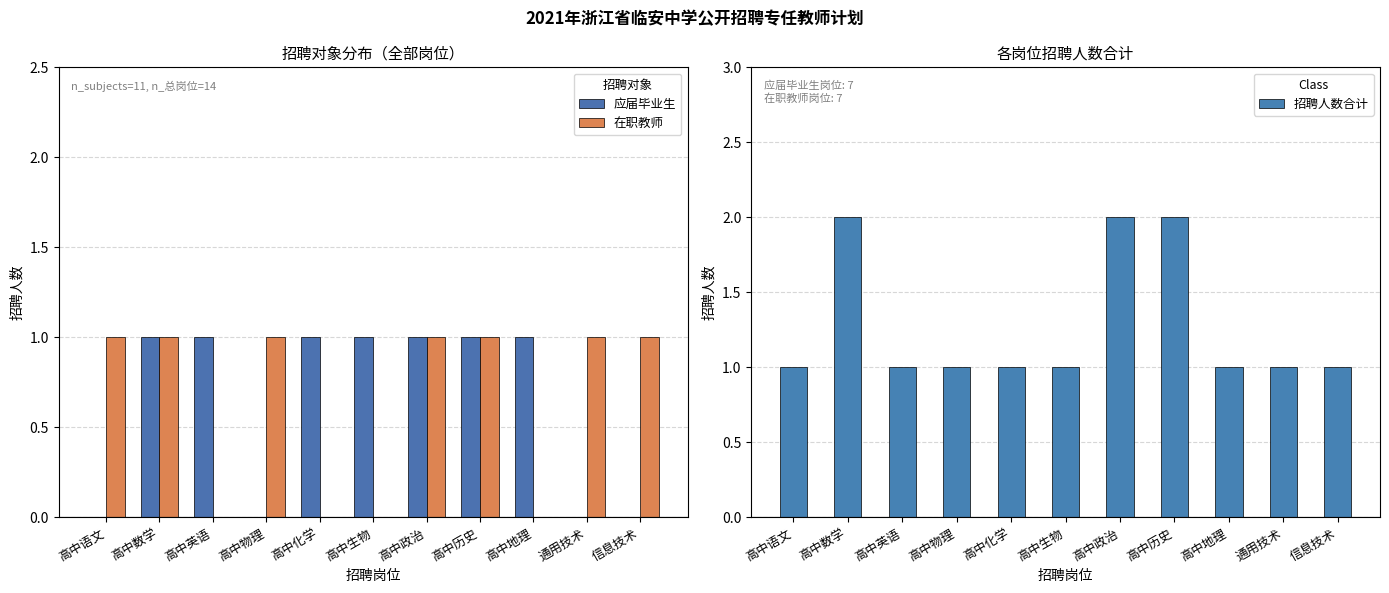

How many bars are there in total?

33